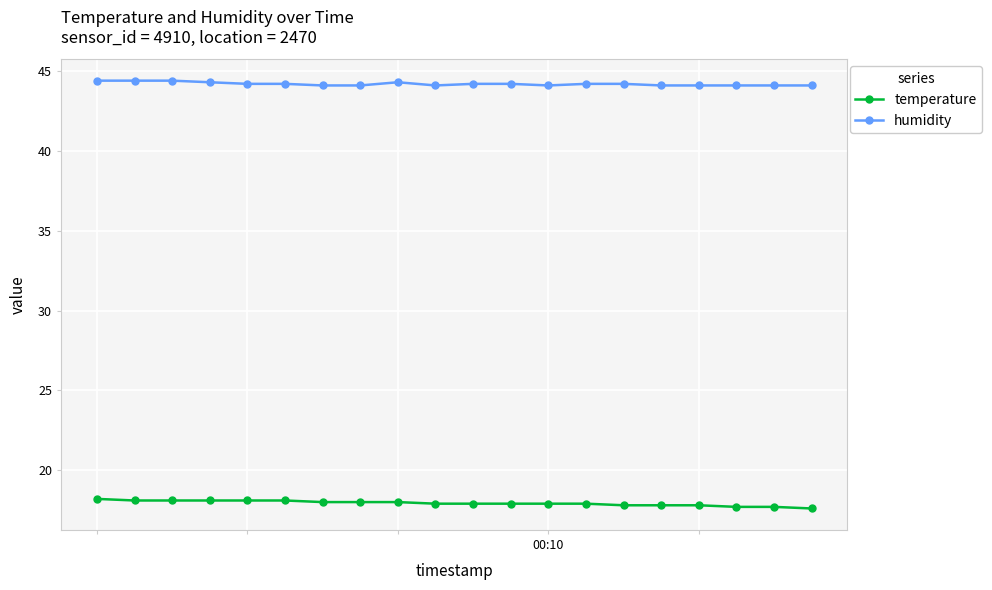

What is the lowest value of the humidity series?

44.1